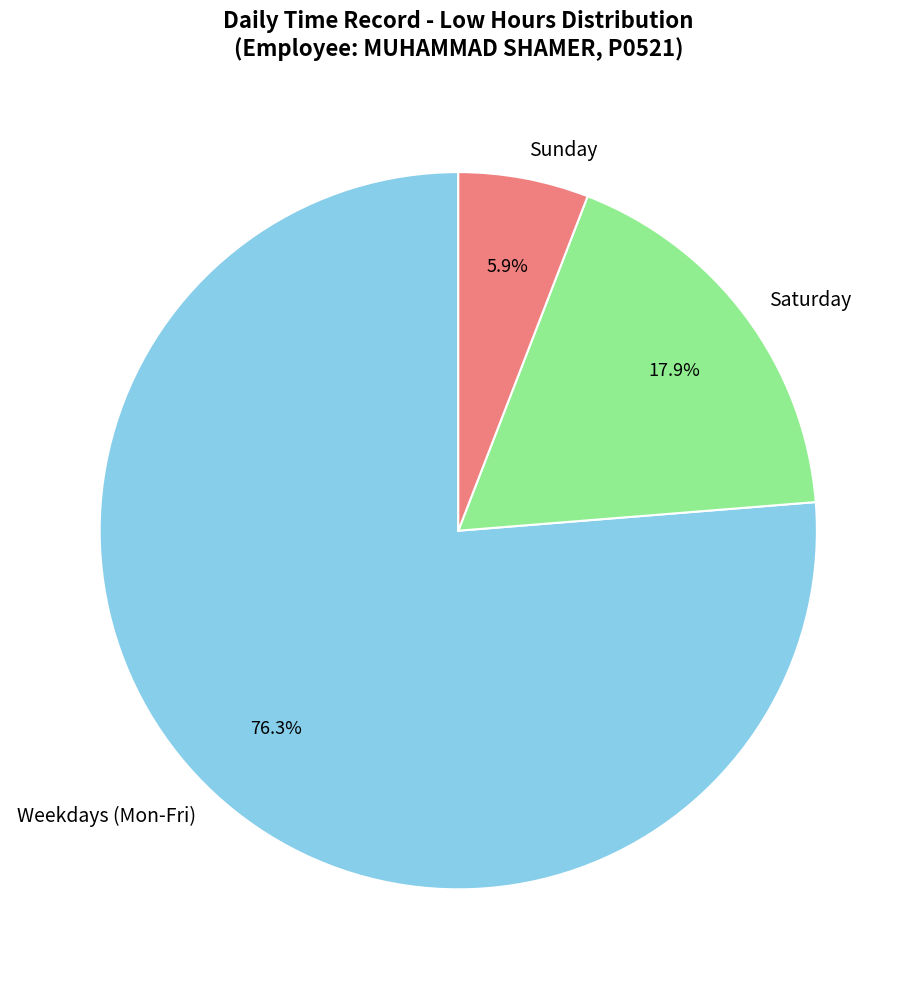

Is there any slice that represents more than half of the pie?

Yes